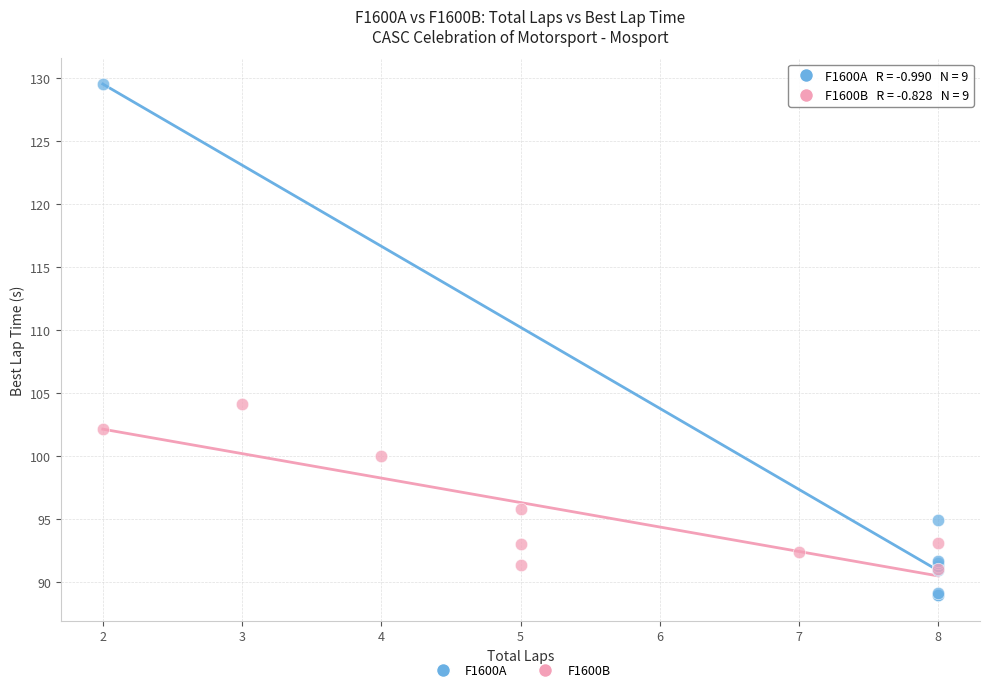

Which series has the widest spread of Y values?

F1600A